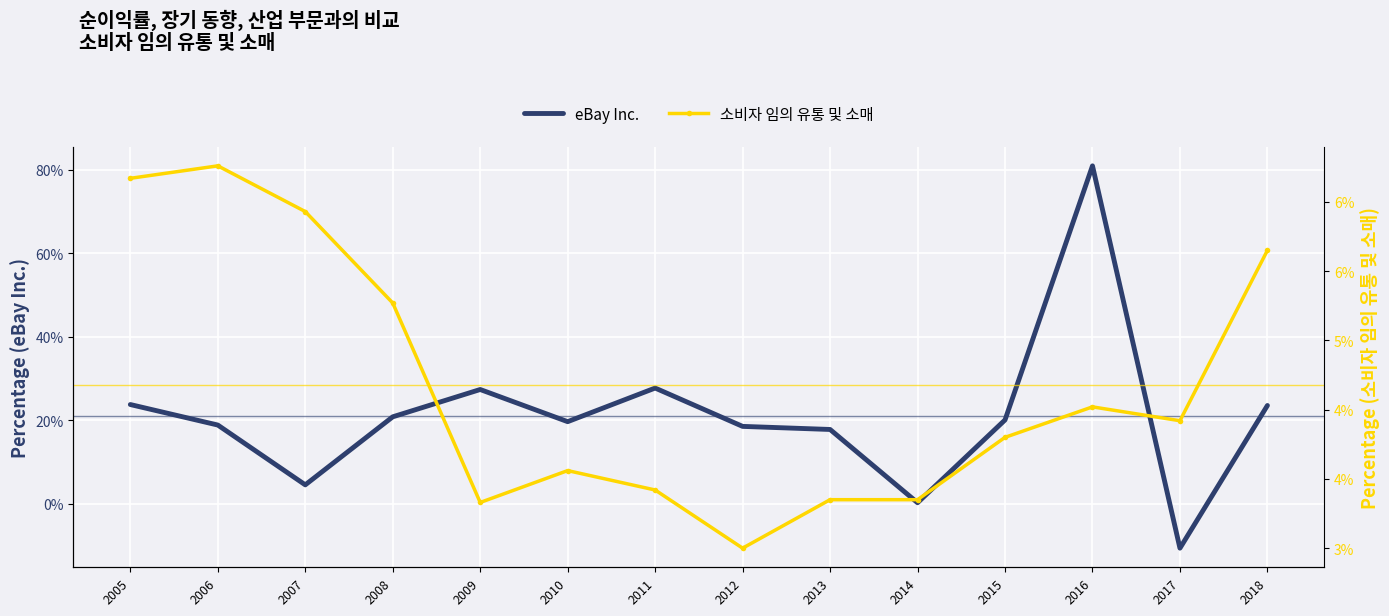

How many lines are shown in the chart?

2